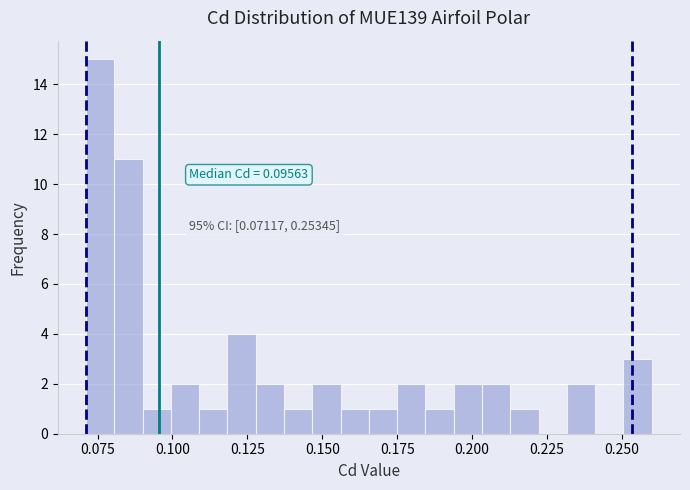

Read against the x-axis, roughly where is the centre of the tallest bar?

0.075